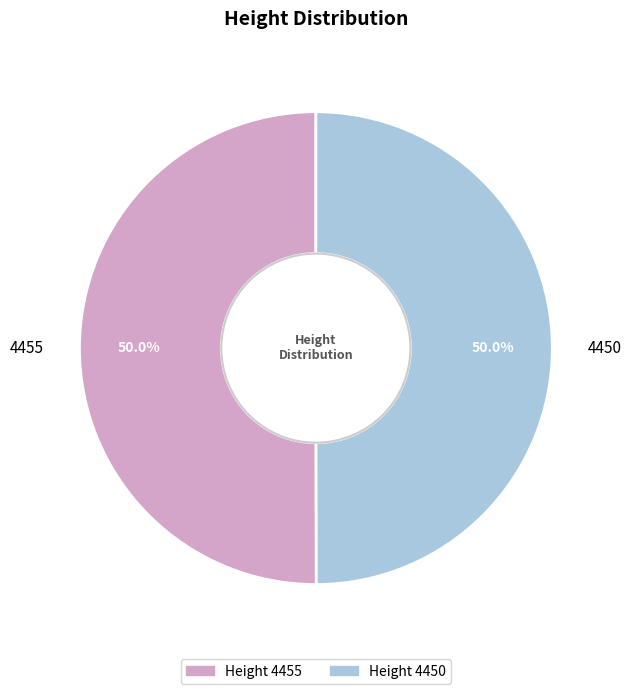

What is the ratio of the value at 4455 to the value at 4450?

1.0